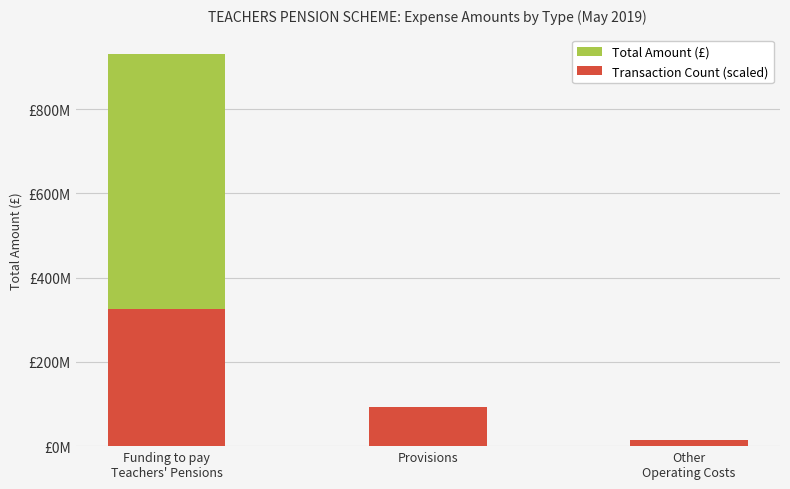

At which label does Transaction Count (scaled) reach its minimum?

Other
Operating Costs